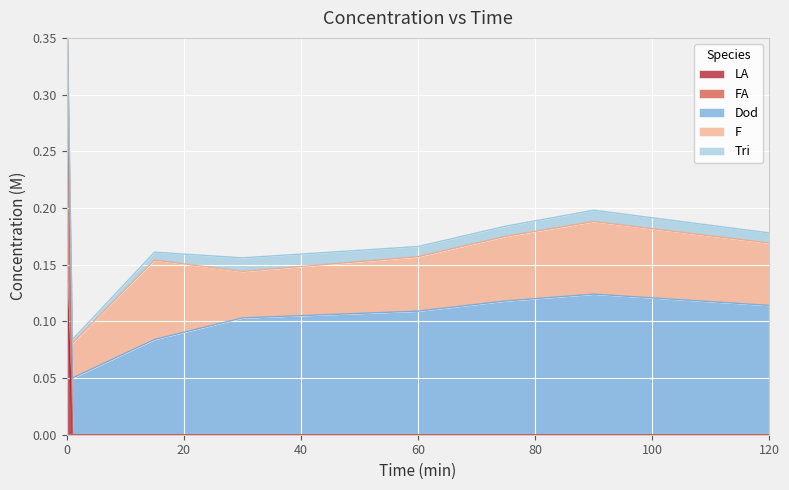

Rank the series at 90 from lowest to highest value.

FA, LA, Tri, F, Dod